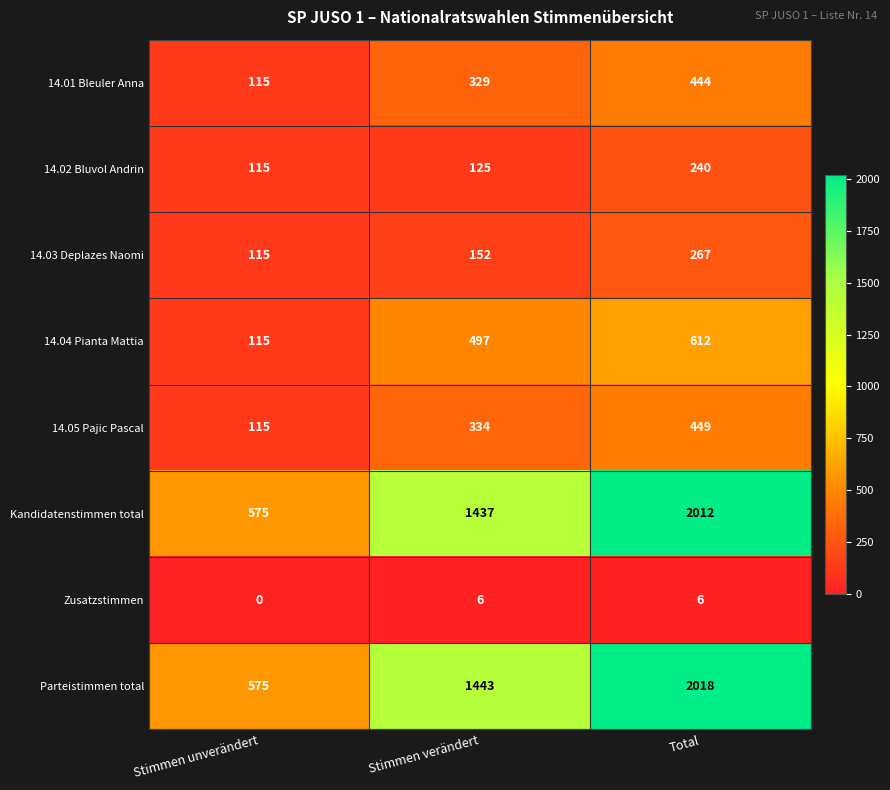

What is the total value across all series at Stimmen verändert?

4323